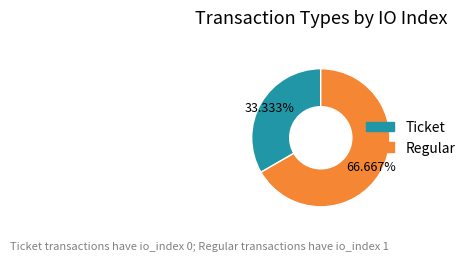

Which category has the smallest portion of the pie?

Ticket